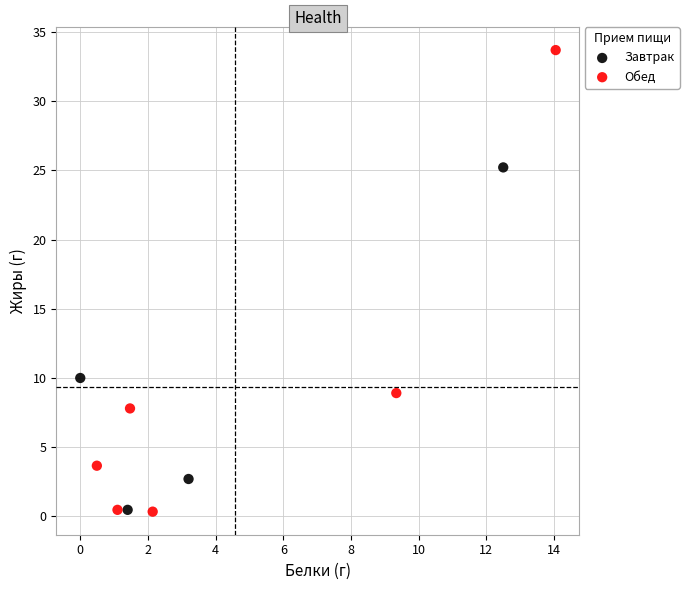

Which series has the largest Y range (max minus min)?

Обед